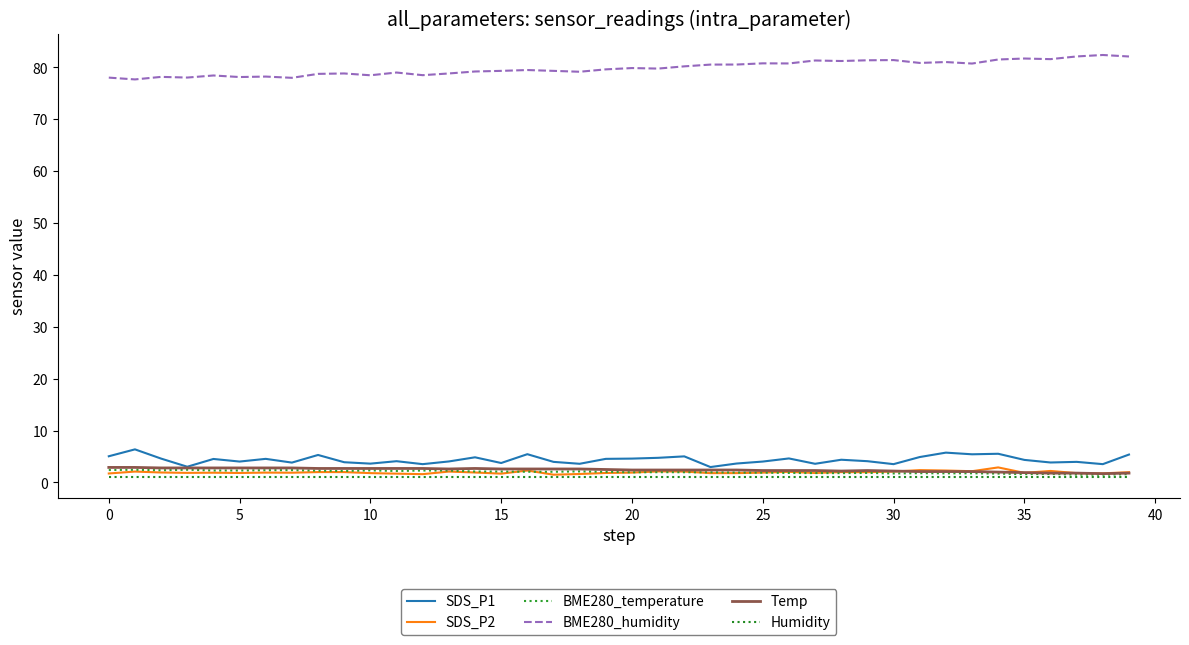

Where does the BME280_temperature series first go above 2?

0